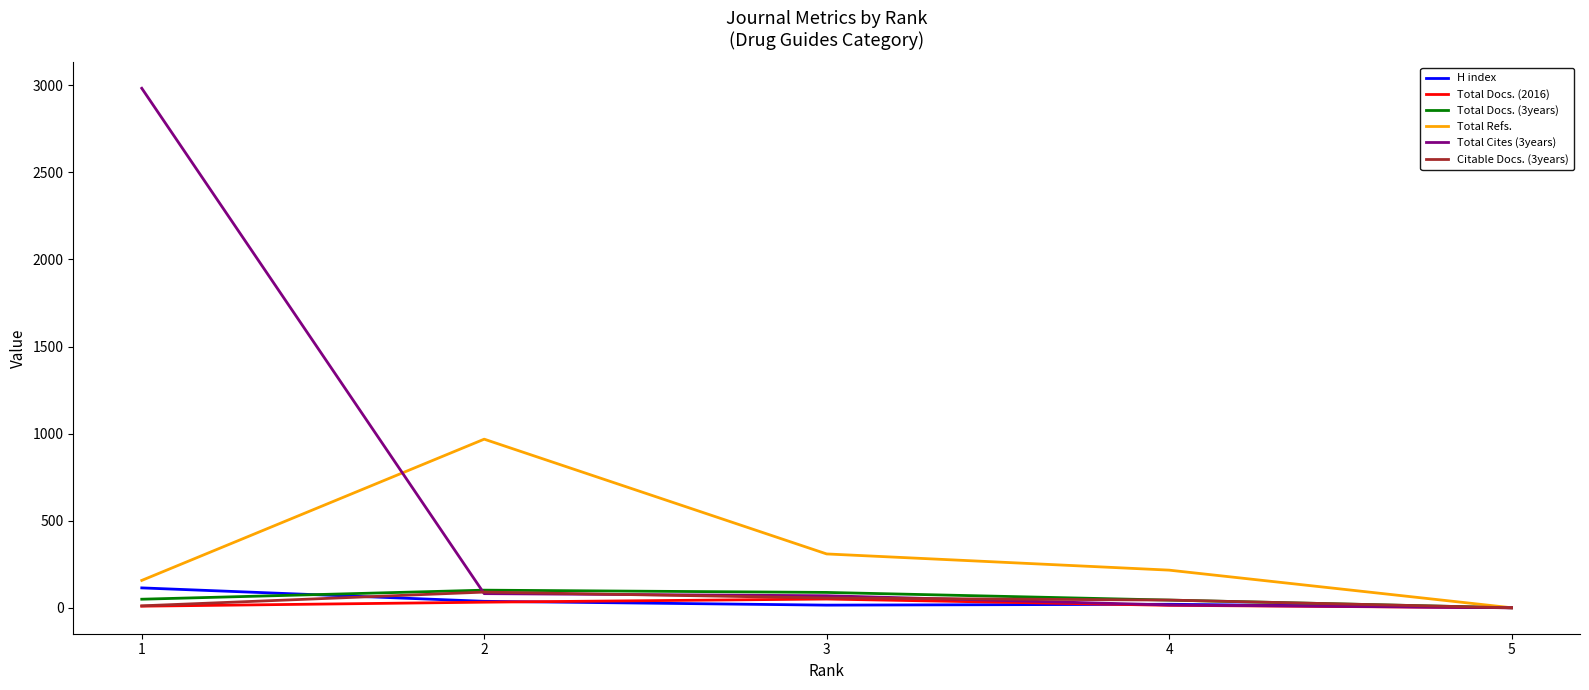

What is the difference between the second highest and minimum values in the Total Docs. (3years) series?

88